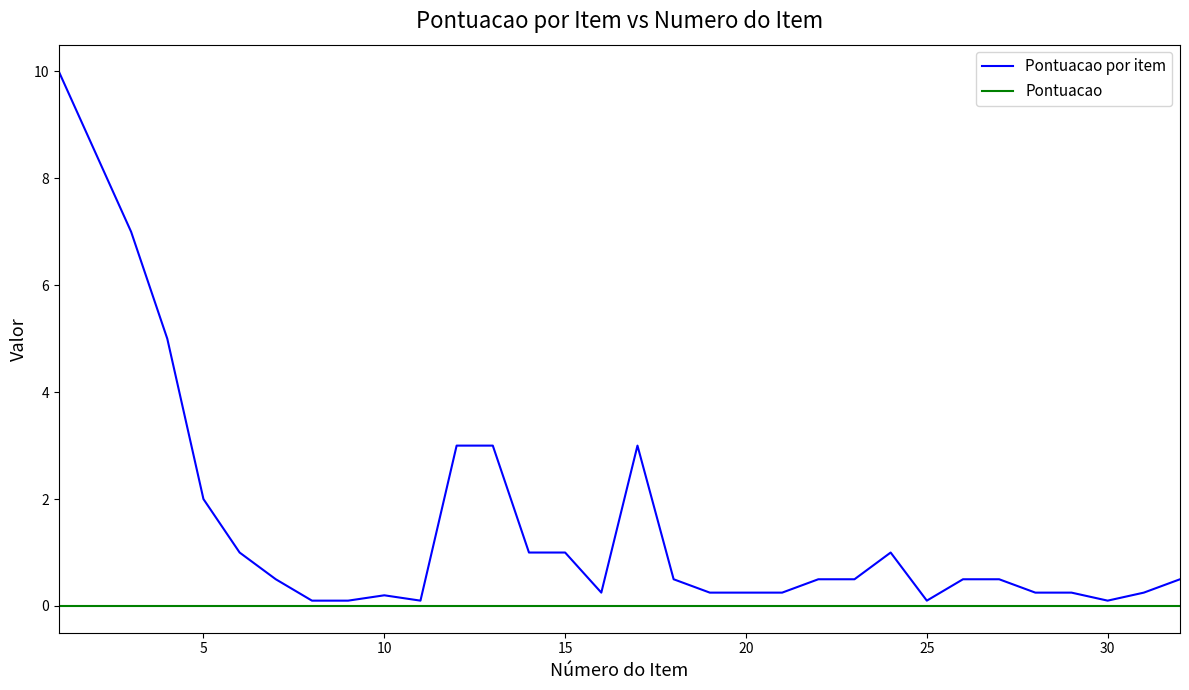

List the series in order of their overall mean, highest first.

Pontuacao por item, Pontuacao